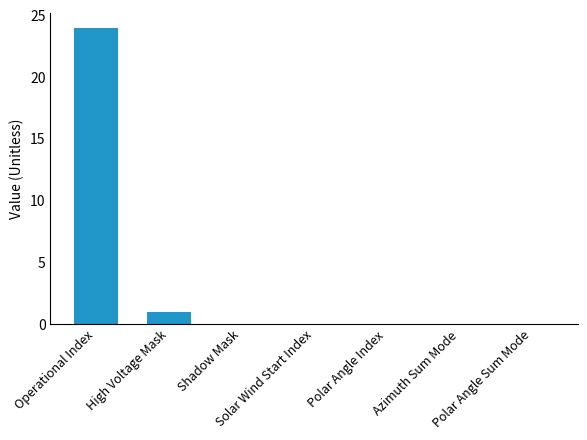

What is the maximum value shown in the chart?

24